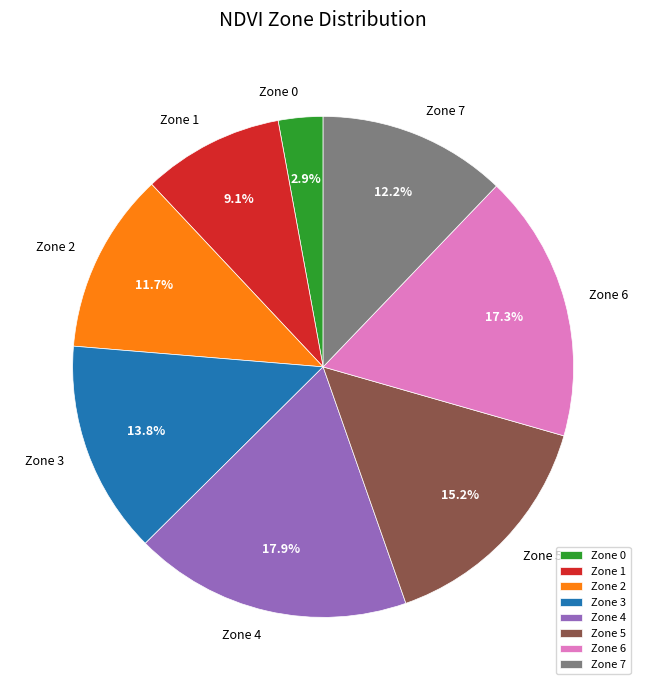

Is the sum of Zone 0 and Zone 3 greater than half?

No